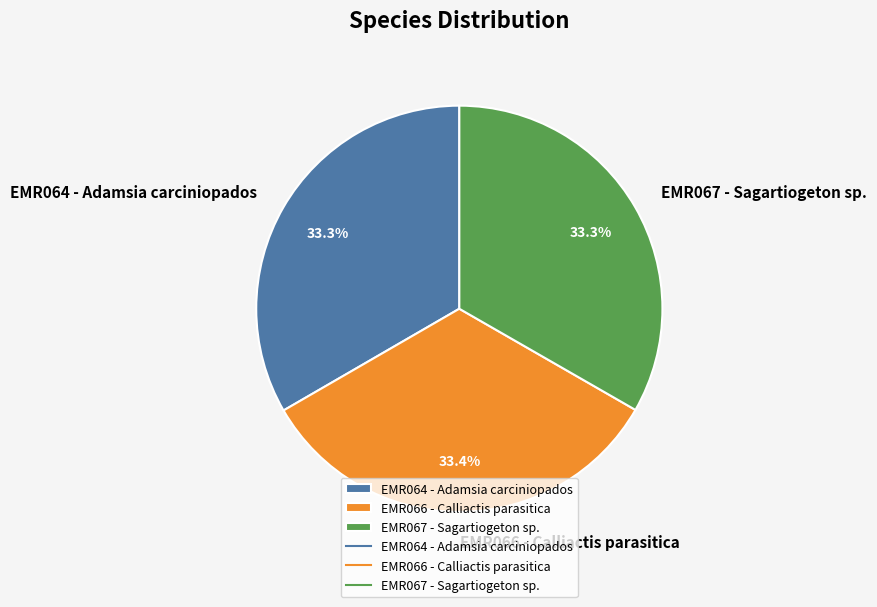

To the nearest percent, what percentage of the pie is EMR064 - Adamsia carciniopados?

33%